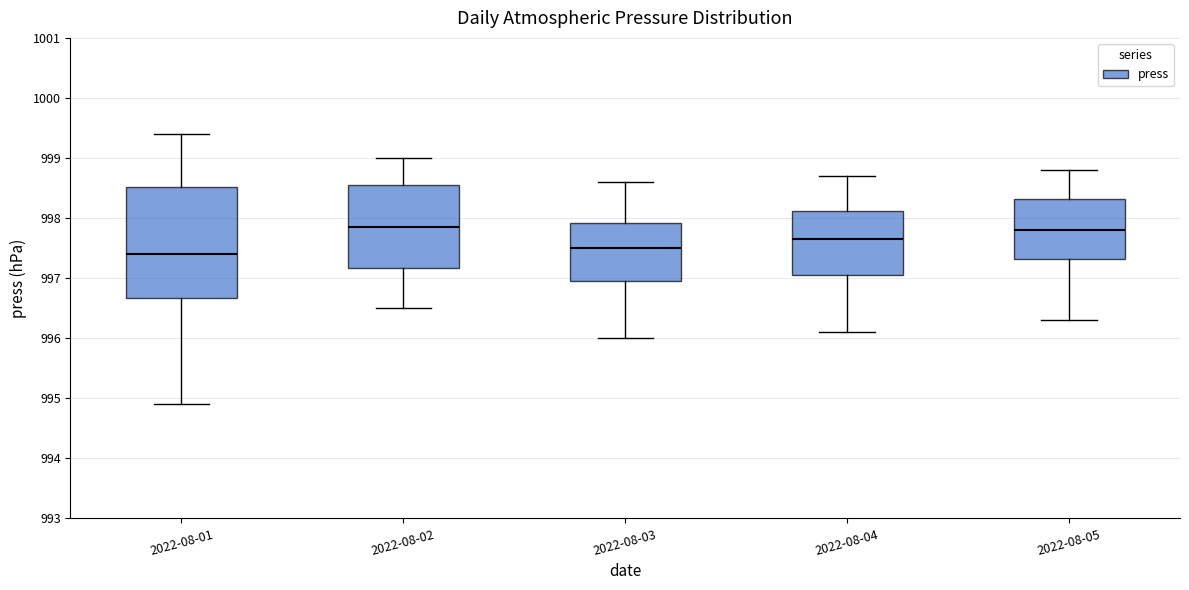

Where is the upper edge of the box for 2022-08-03 on the y-axis? The values are not printed on the chart, so give them approximately, as read against the axis.

997.9